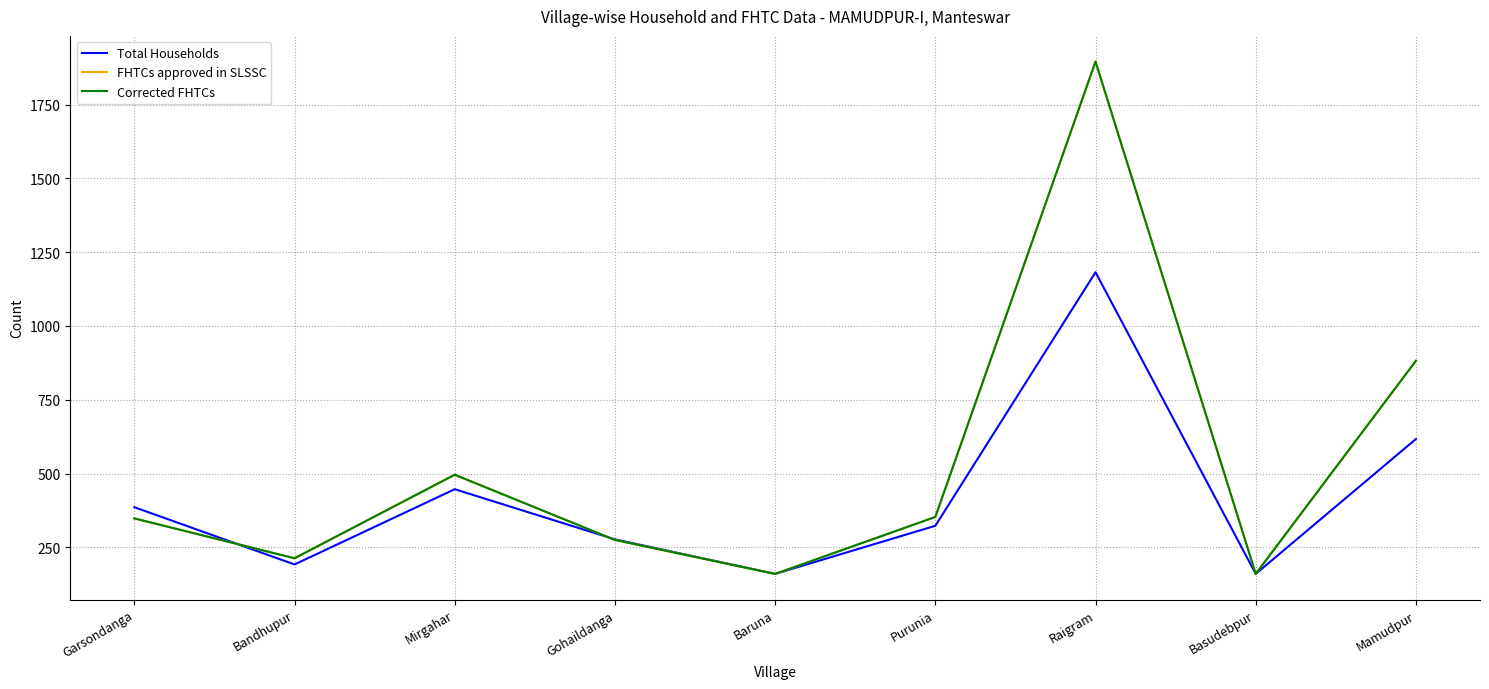

Does the chart display data point markers on the line(s)?

No